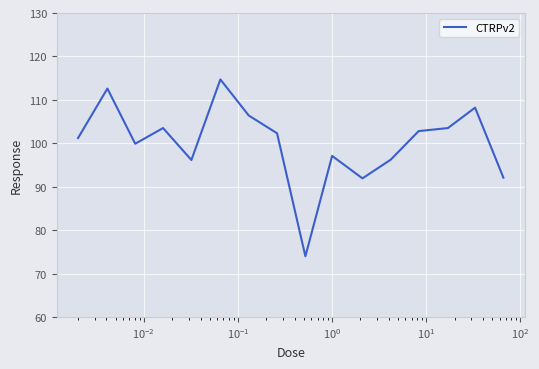

What is the difference between the maximum and minimum values?

40.7